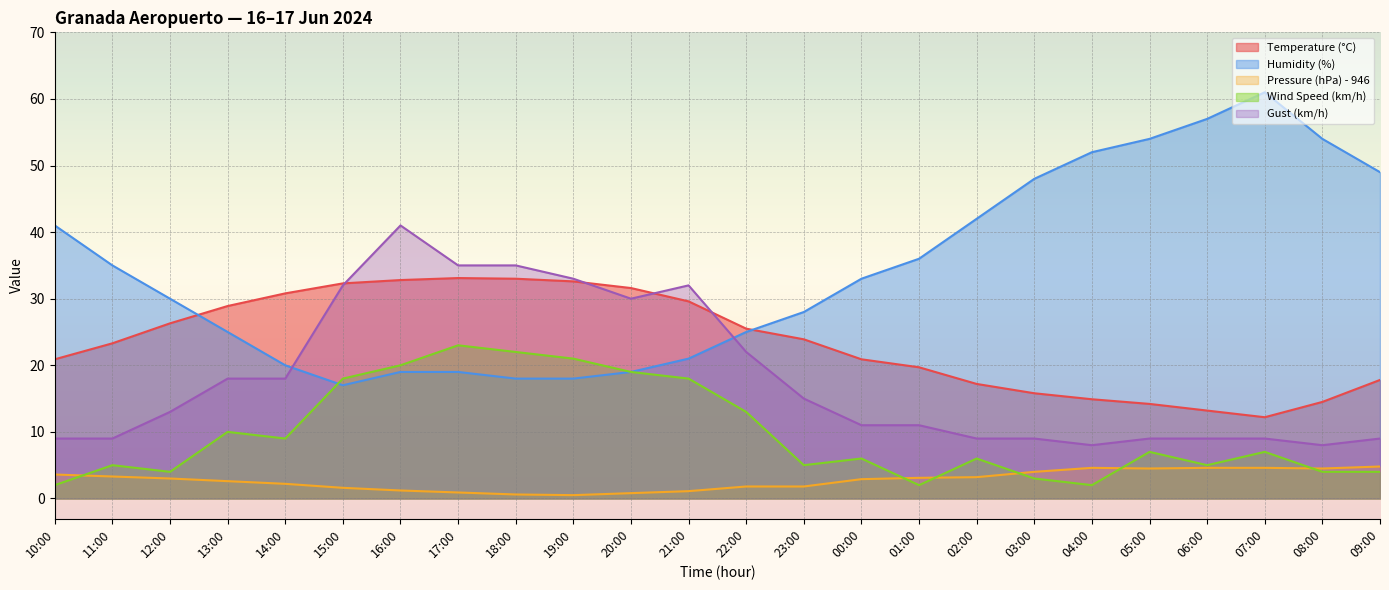

Which series ends up on top after the final intersection of Gust (km/h) and Temperature (°C)?

Temperature (°C)